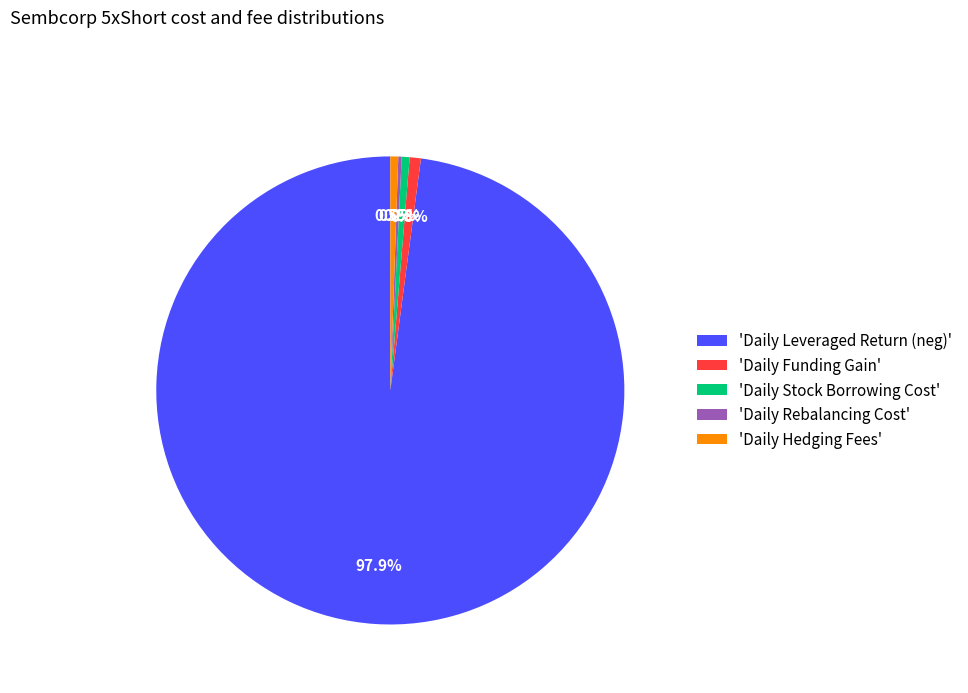

Which category has the biggest portion of the pie?

'Daily Leveraged Return (neg)'